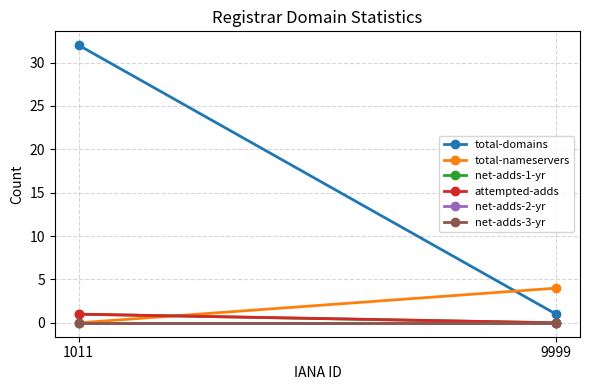

At which category does the chart reach its peak across all series?

1011